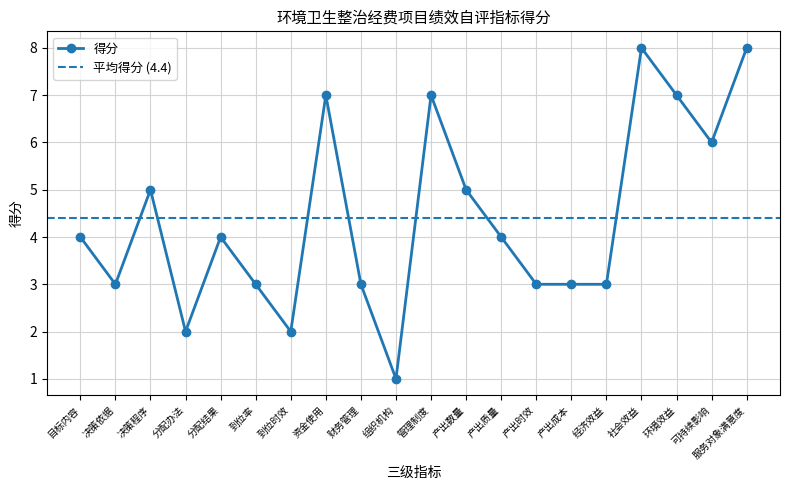

Which label corresponds to the smallest value in the chart?

组织机构